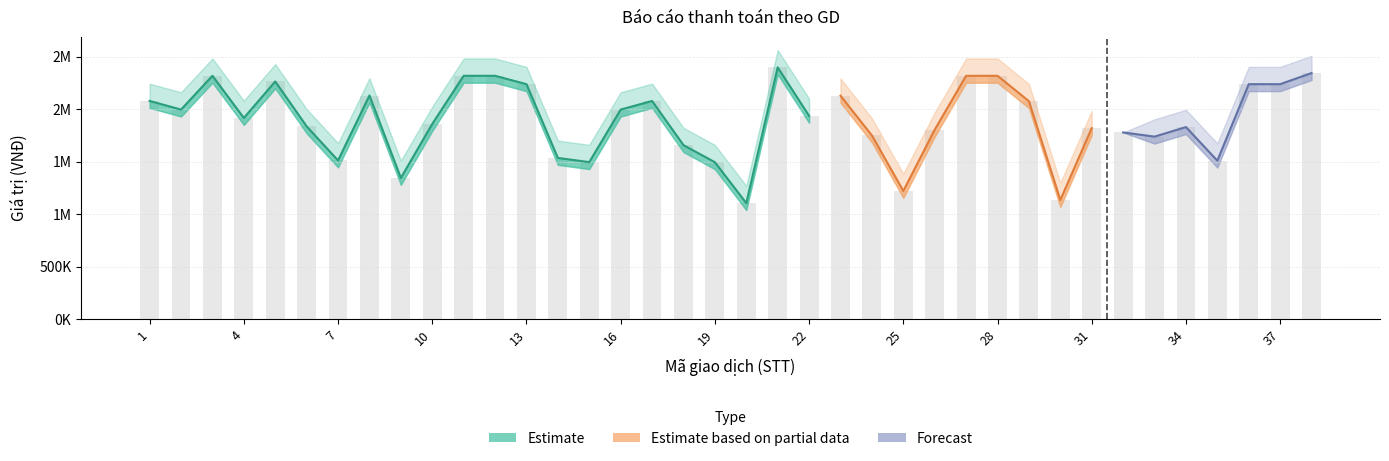

How many categories are shown in the chart?

38